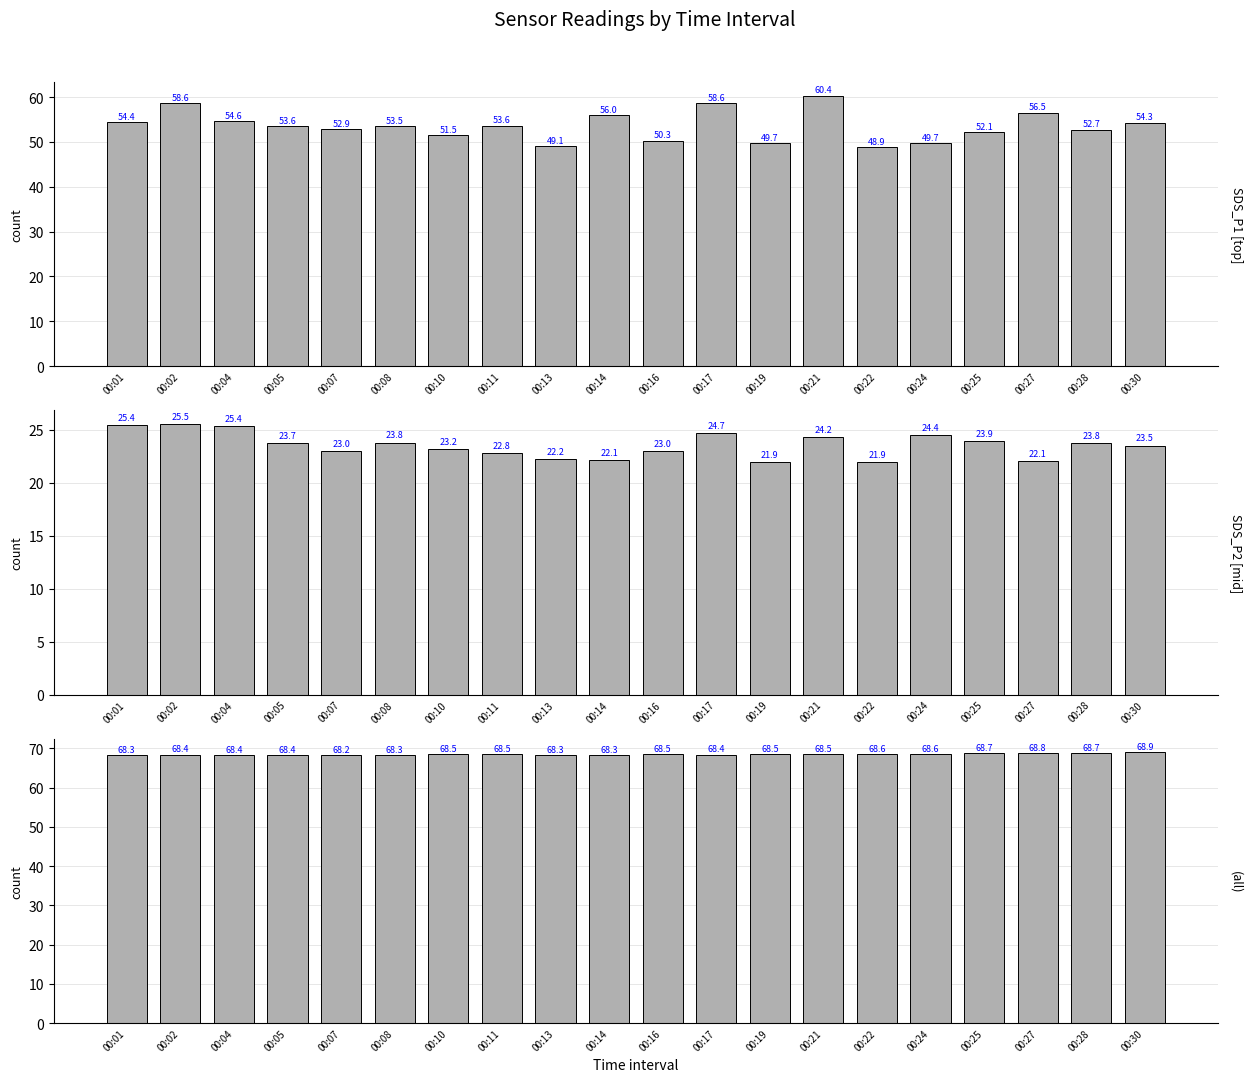

Which series has the largest range (max minus min)?

SDS_P1 readings